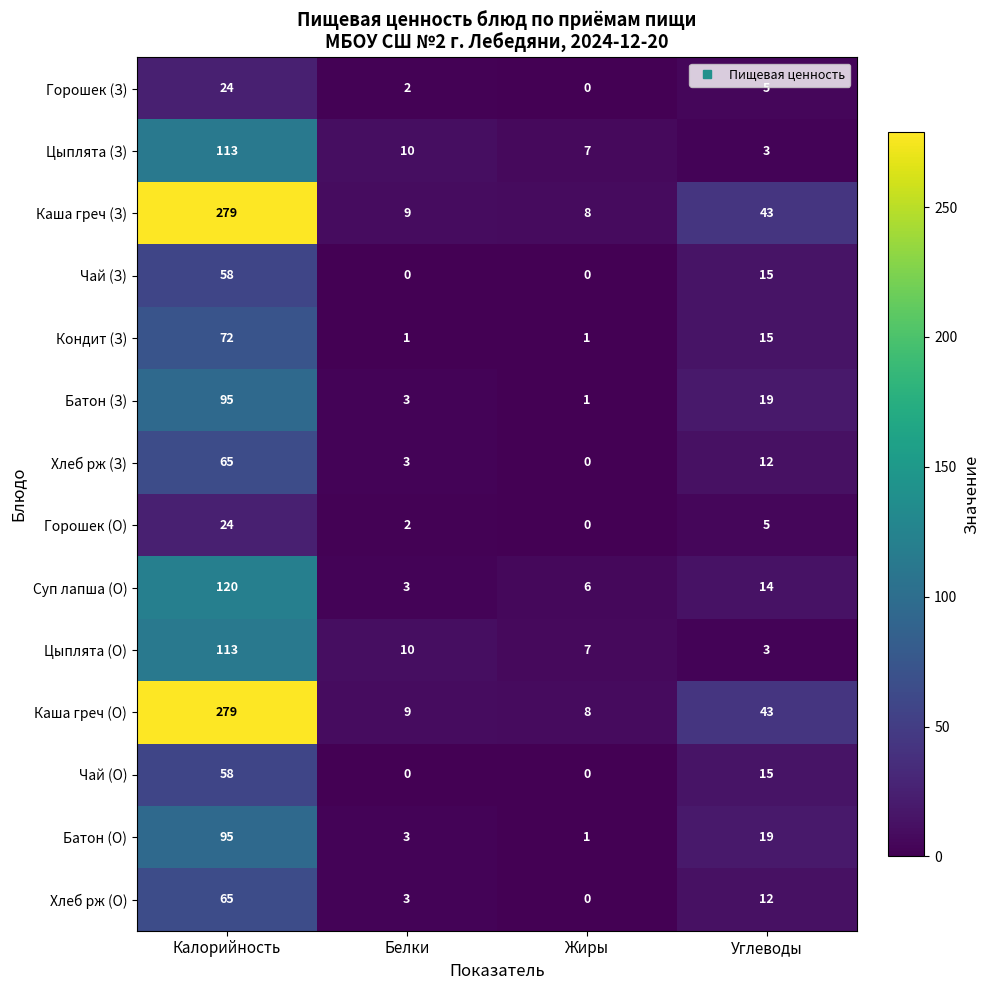

What is the difference between the highest and lowest values at Углеводы?

40